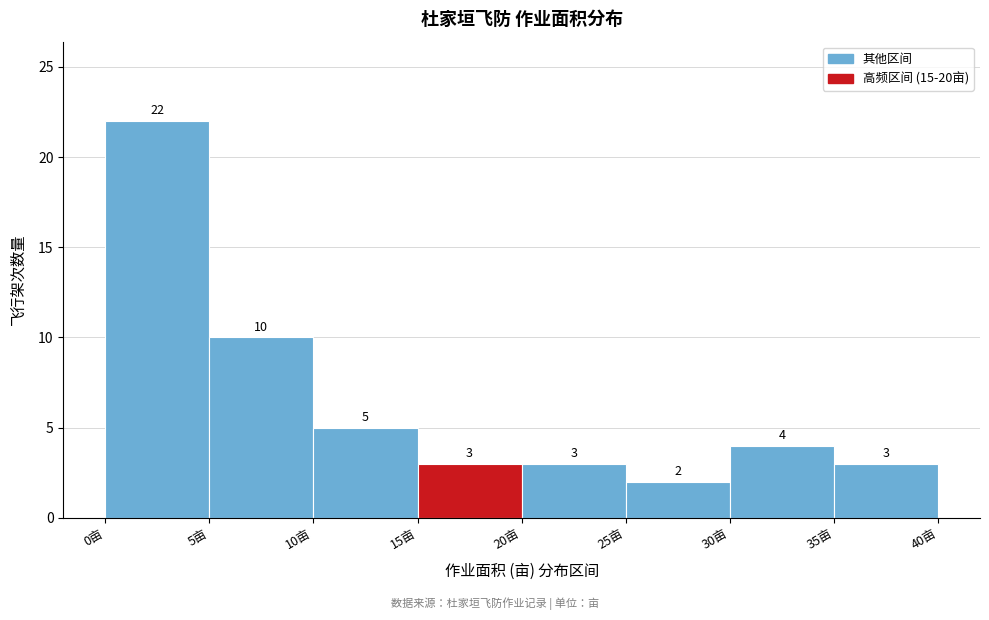

Reading left to right, transcribe this chart: for each bar, give the range it covers on the x-axis and its height.

0 to 5: 22
5 to 10: 10
10 to 15: 5
15 to 20: 3
20 to 25: 3
25 to 30: 2
30 to 35: 4
35 to 40: 3